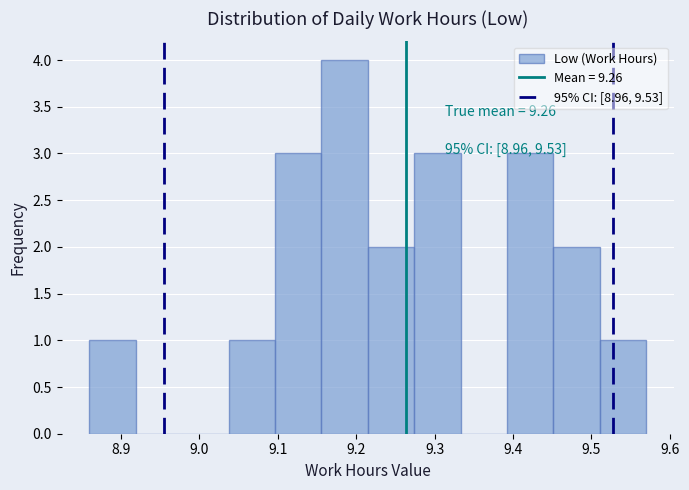

Over which range of the x-axis is the bar tallest?

9.16 to 9.22